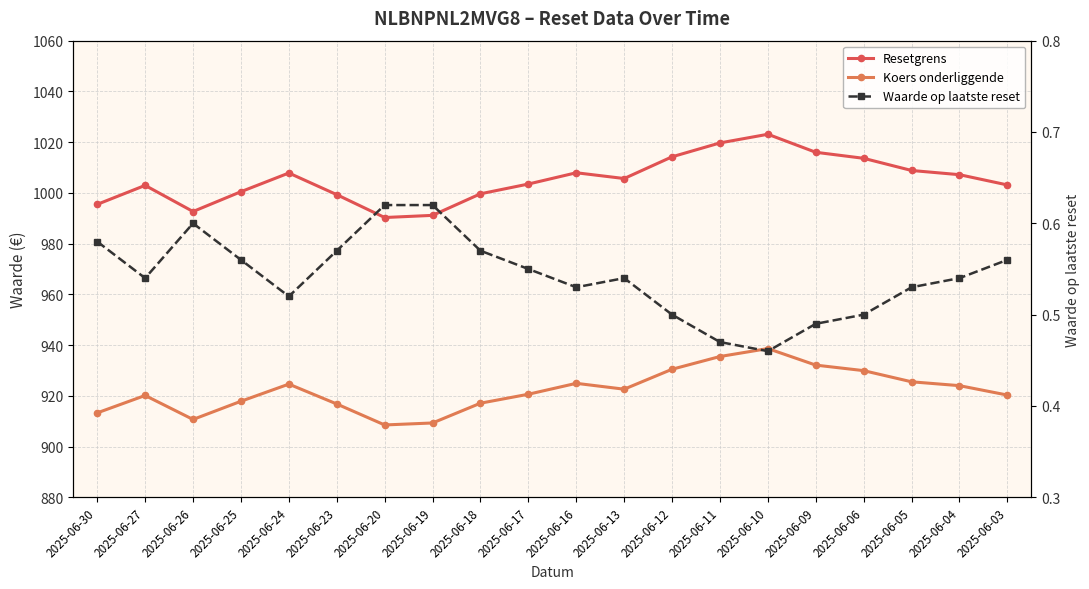

Reading left to right, what are all the values shown in this chart?

Resetgrens: 995.5	1003.0	992.7	1000.5	1007.8	999.3	990.3	991.1	999.6	1003.5	1007.9	1005.7	1014.2	1019.7	1023.1	1016.0	1013.6	1008.8	1007.2	1003.1
Koers onderliggende: 913.3	920.1	910.7	917.9	924.6	916.8	908.5	909.3	917.1	920.6	924.9	922.6	930.5	935.5	938.6	932.1	929.9	925.5	924.0	920.3
Waarde op laatste reset: 0.6	0.5	0.6	0.6	0.5	0.6	0.6	0.6	0.6	0.6	0.5	0.5	0.5	0.5	0.5	0.5	0.5	0.5	0.5	0.6